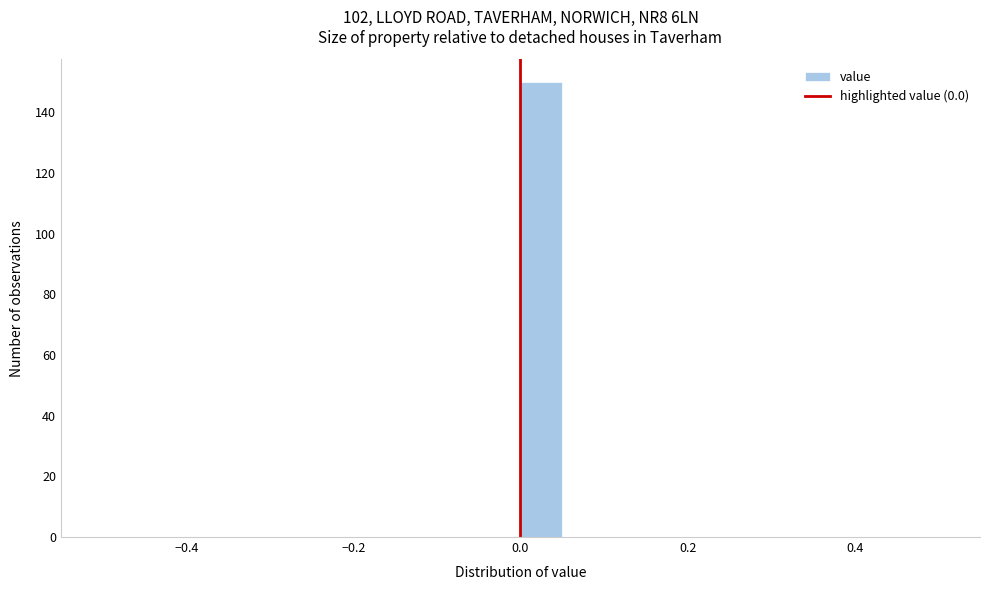

Read against the x-axis, roughly where is the centre of the tallest bar?

0.02